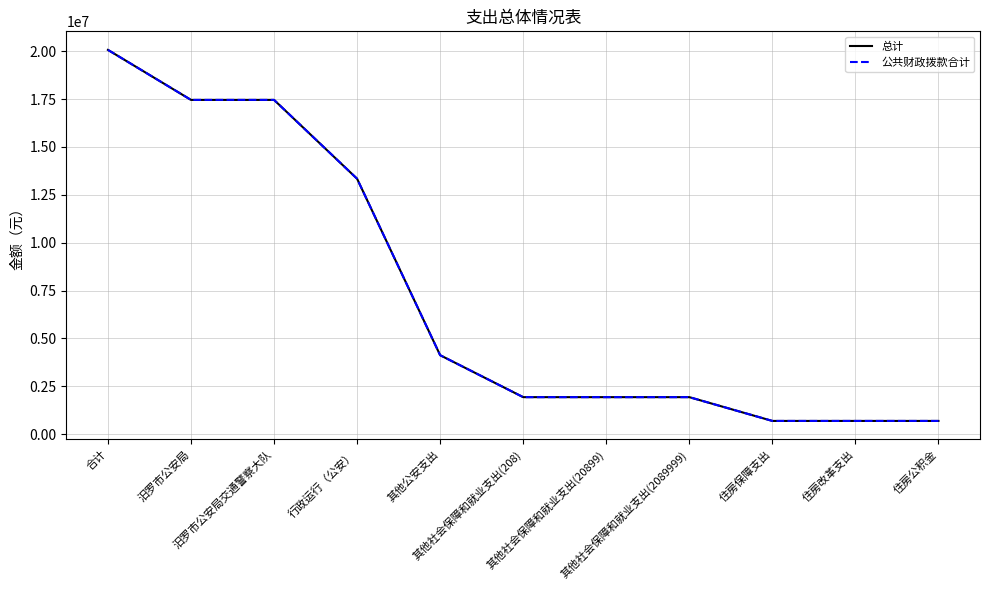

Between 行政运行（公安） and 其他社会保障和就业支出(208), which series saw the biggest shift?

总计